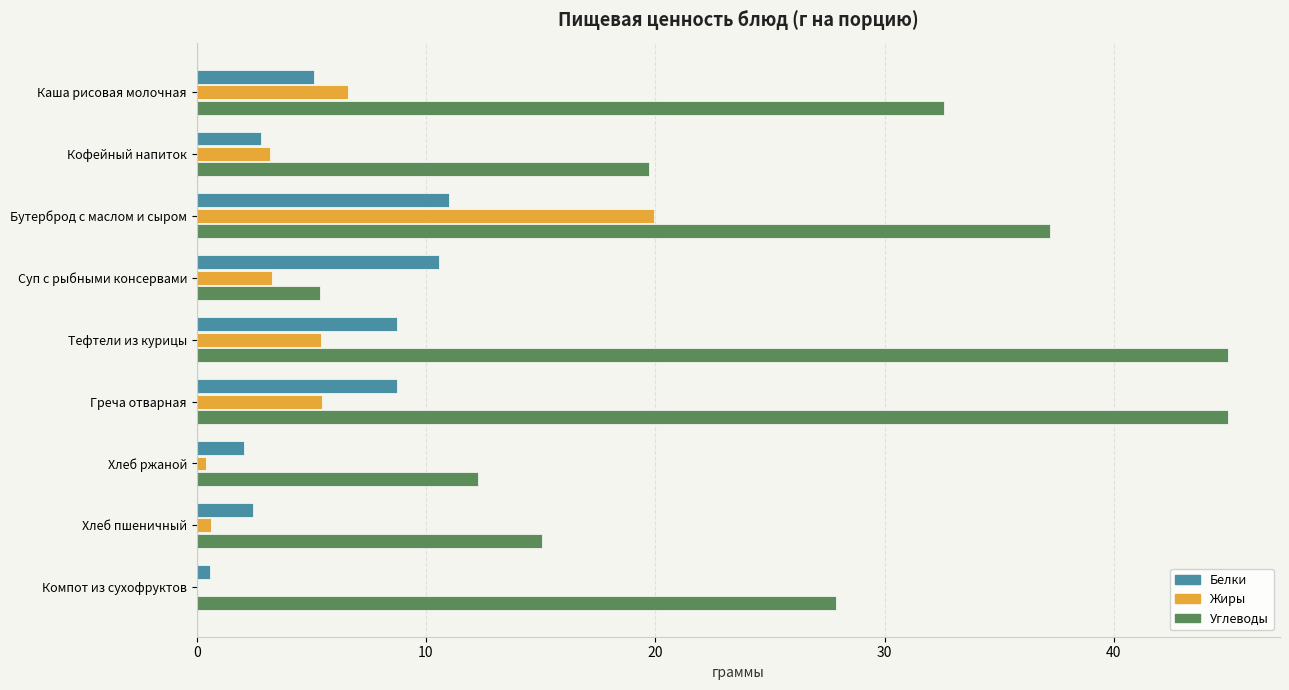

Between Хлеб пшеничный and Компот из сухофруктов, which series saw the biggest shift?

Углеводы